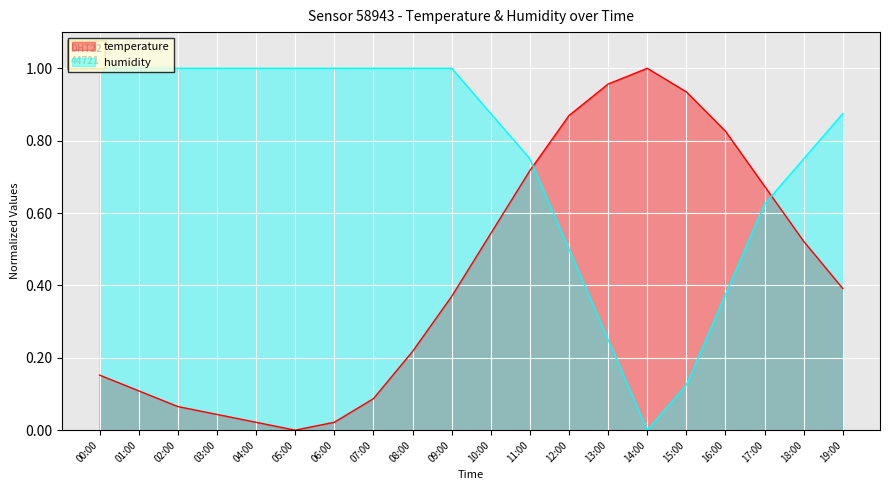

Rank the series at 15:00 from lowest to highest value.

humidity, temperature